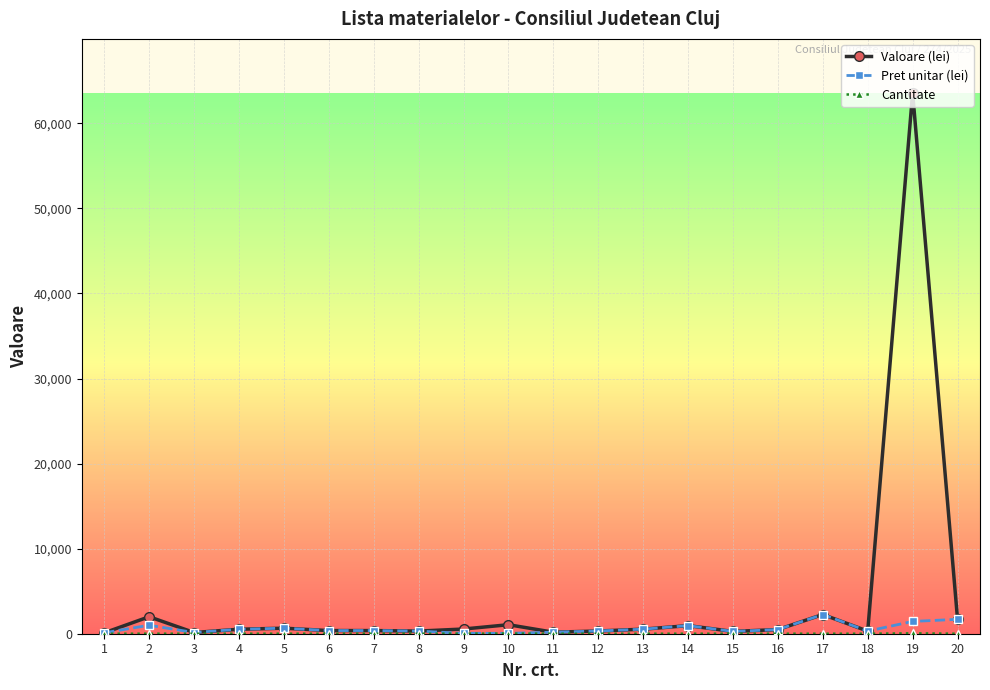

What is the maximum value for Valoare (lei)?

63563.5